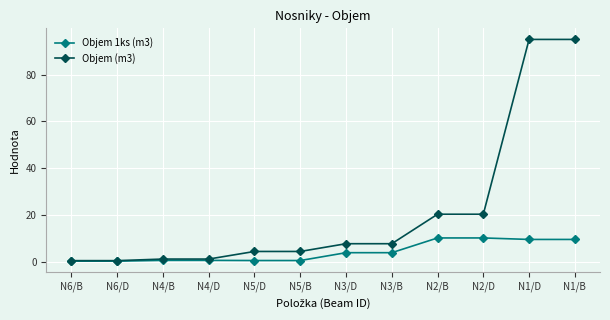

What is the highest value of the Objem (m3) series?

95.1